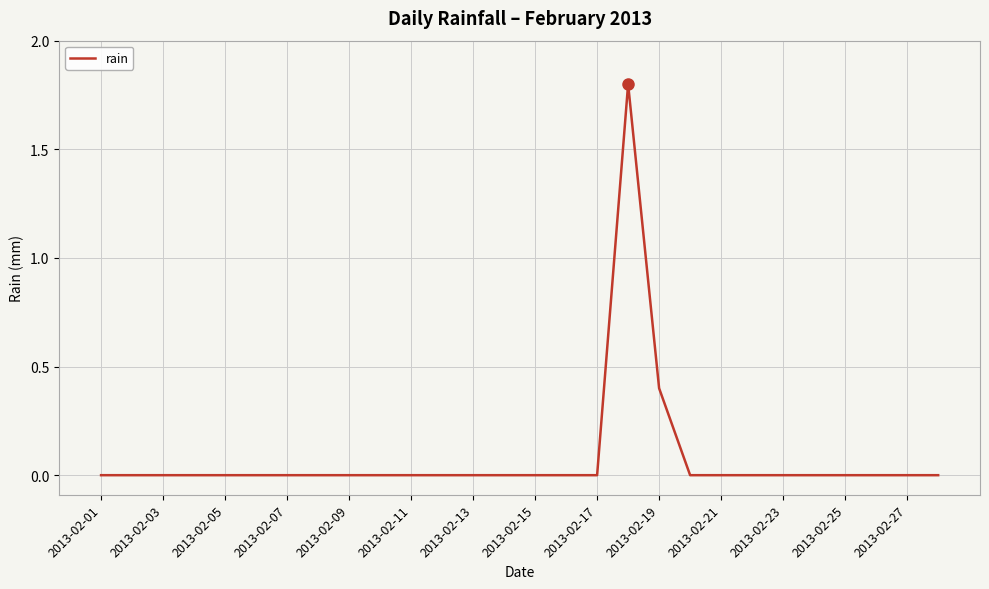

Does the chart have visible grid lines?

Yes